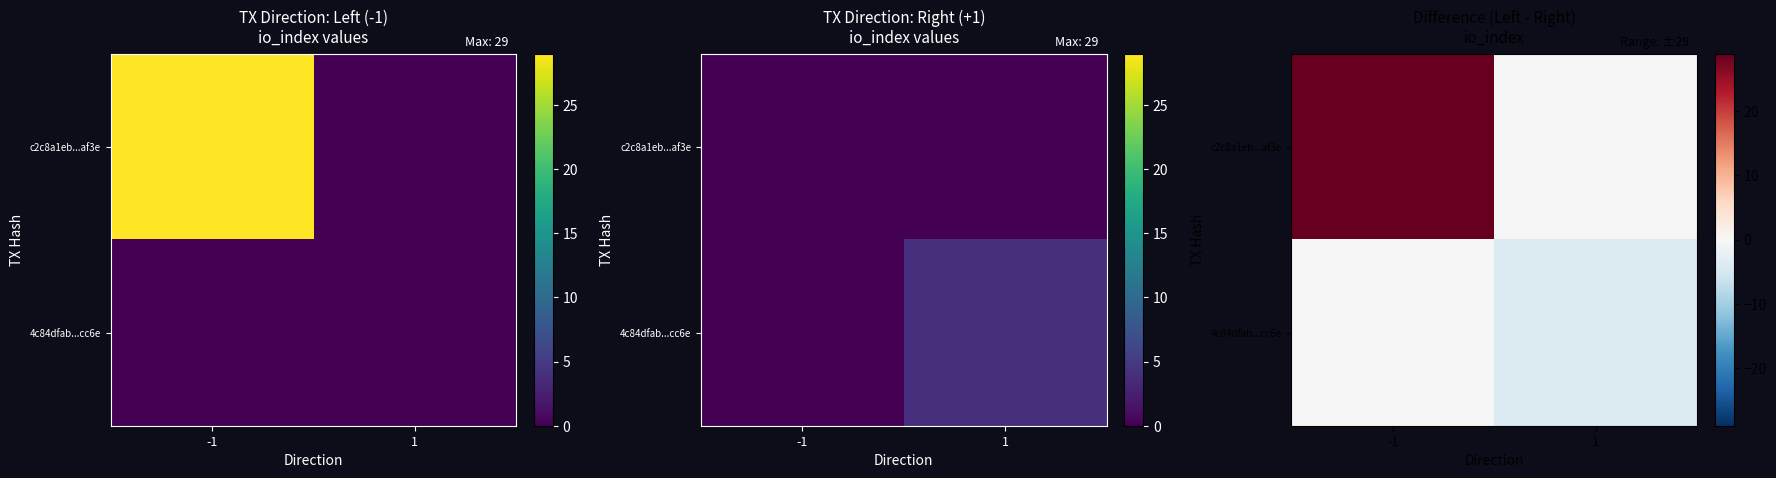

Which has a higher value, -1 or 1?

-1